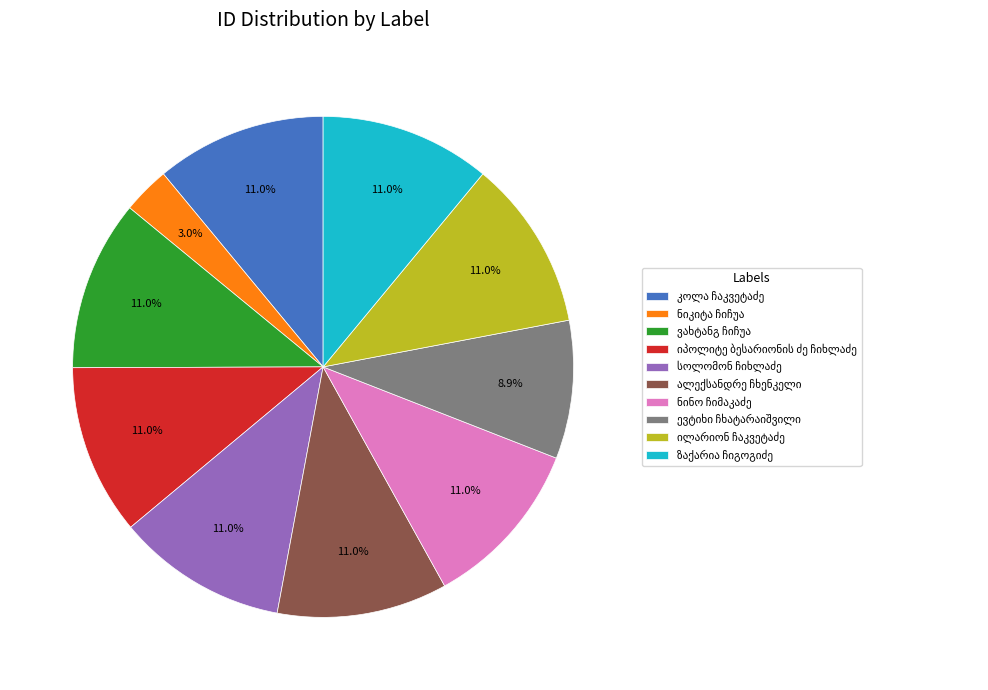

Is there a majority slice in this chart?

No